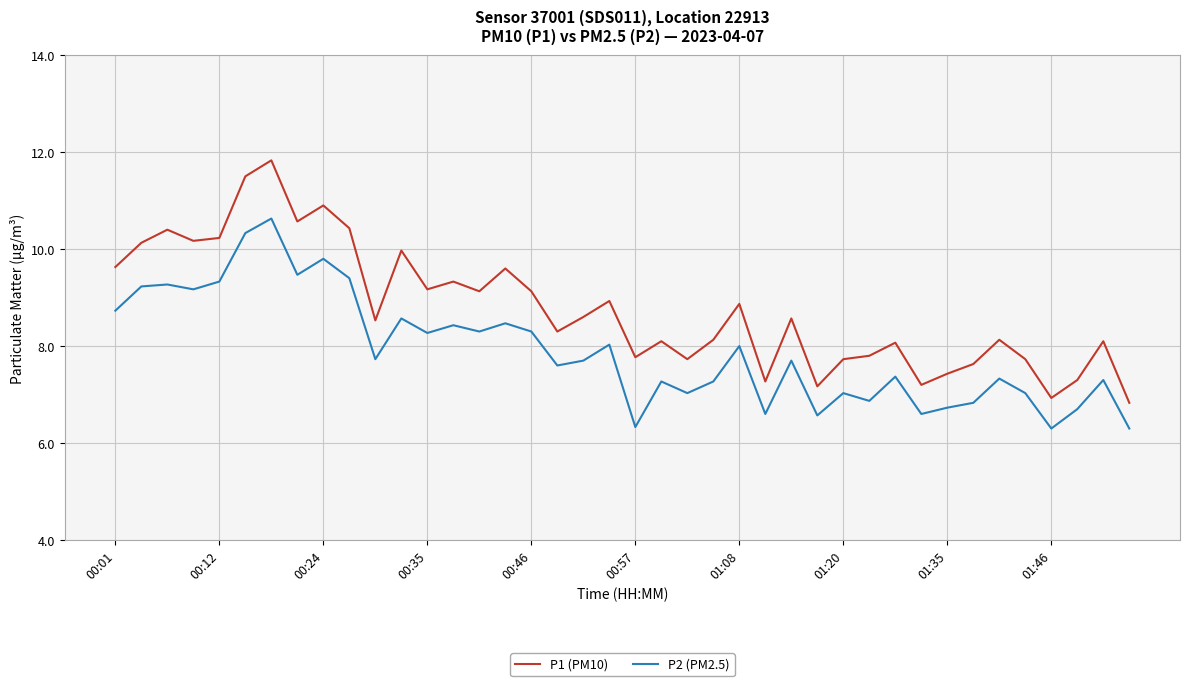

True or false: P1 (PM10) and P2 (PM2.5) cross at least once.

False